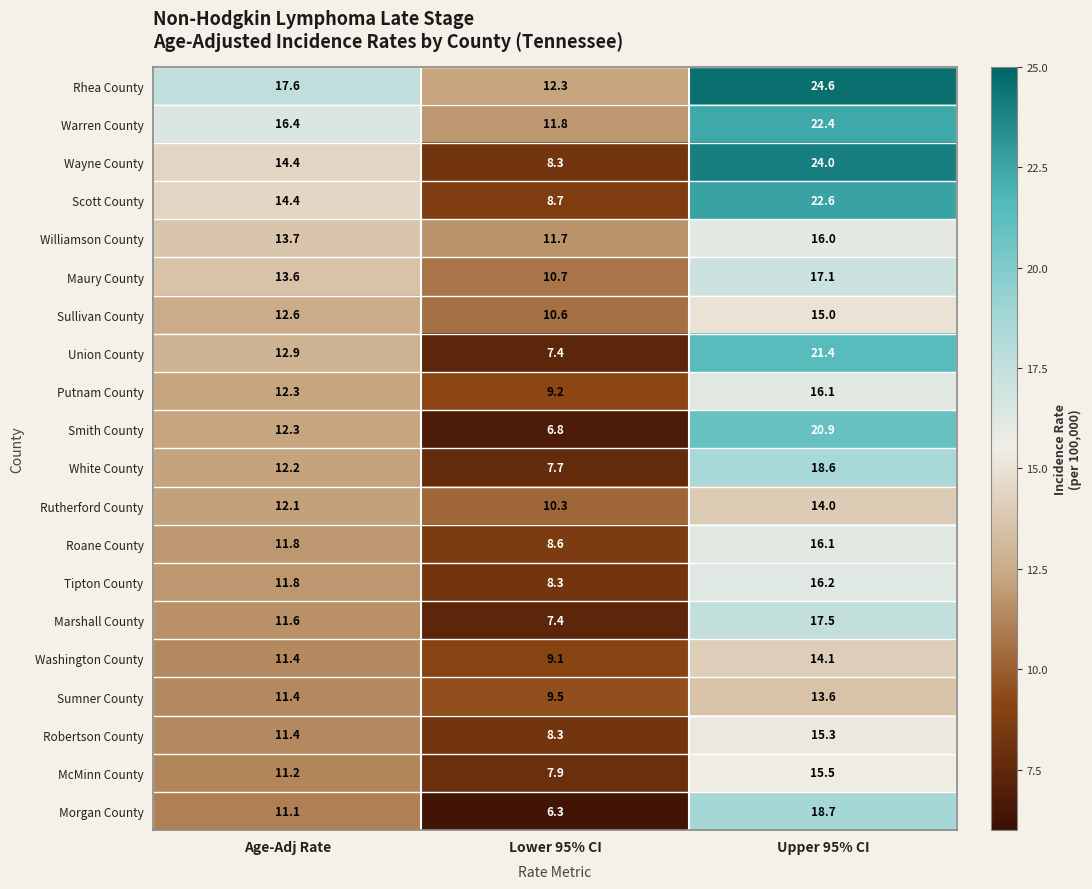

What is the smallest value displayed?

6.3